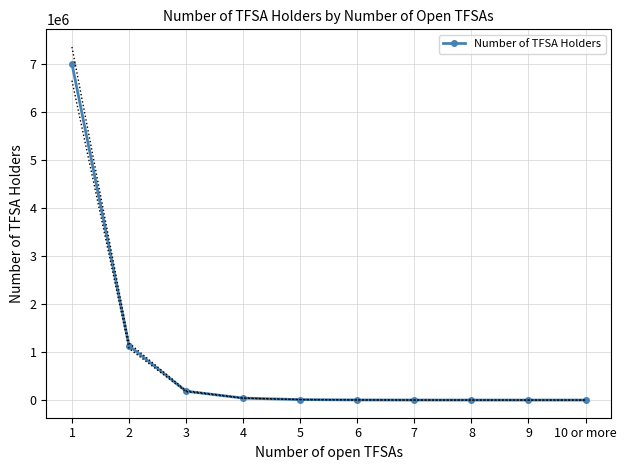

What is the greatest value displayed?

6996660